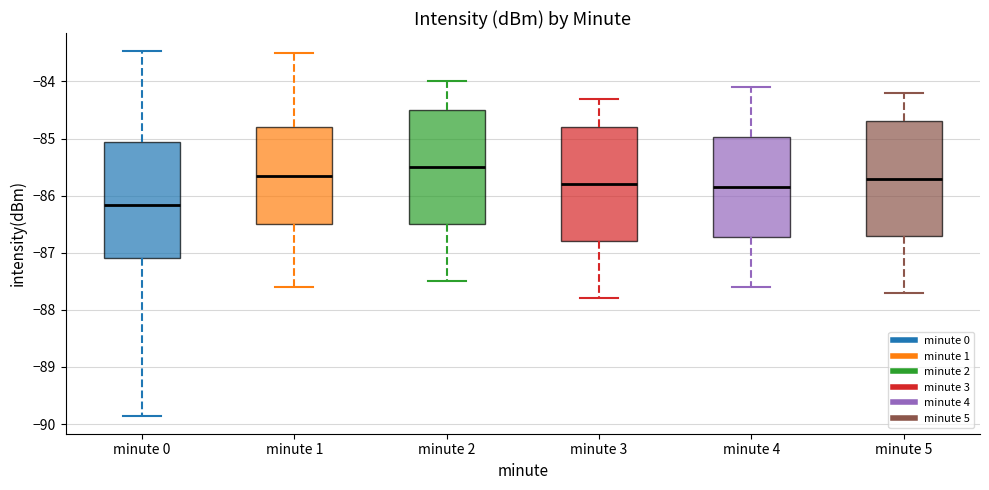

Reading left to right, transcribe this box plot: for each box, give where its median line is, the range the box spans, and where its two whiskers end, as read against the y-axis. The values are not printed on the chart, so give them approximately, as read against the axis.

minute 0: median -86.2, box -87.1 to -85.1, whiskers -89.8 to -83.5
minute 1: median -85.6, box -86.5 to -84.8, whiskers -87.6 to -83.5
minute 2: median -85.5, box -86.5 to -84.5, whiskers -87.5 to -84.0
minute 3: median -85.8, box -86.8 to -84.8, whiskers -87.8 to -84.3
minute 4: median -85.8, box -86.7 to -85.0, whiskers -87.6 to -84.1
minute 5: median -85.7, box -86.7 to -84.7, whiskers -87.7 to -84.2